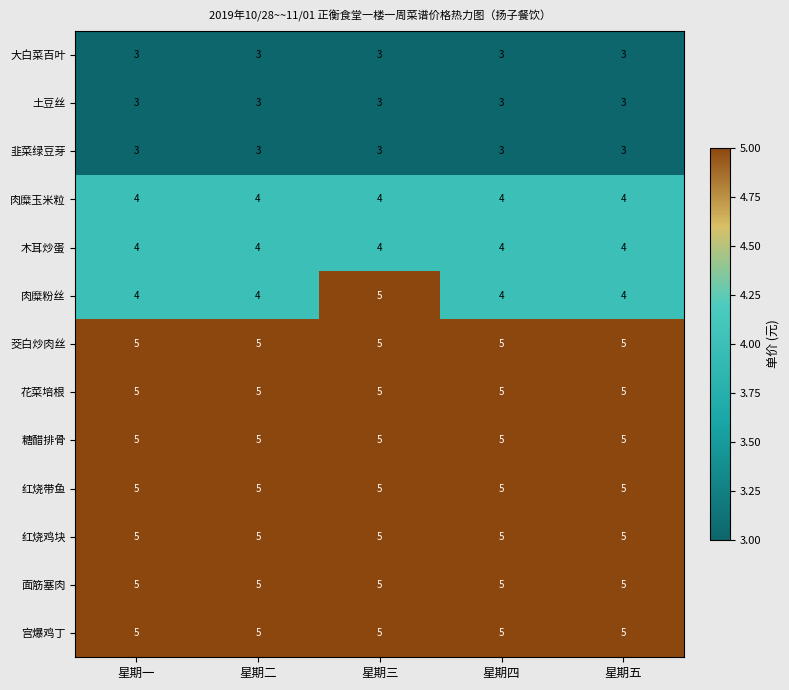

Is it true that 茭白炒肉丝 equals 3 at 星期四?

False